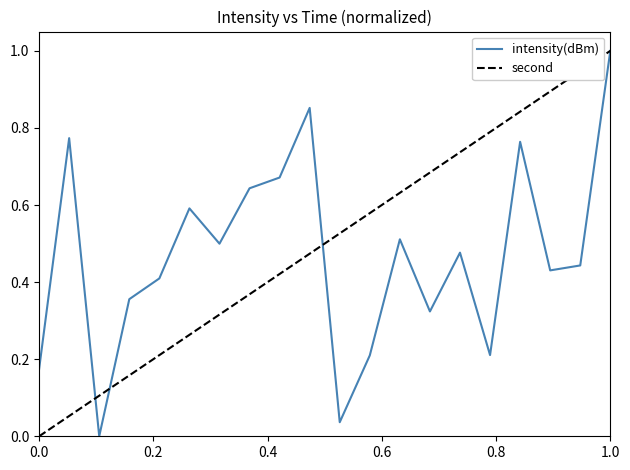

What is the greatest value displayed?

1.0